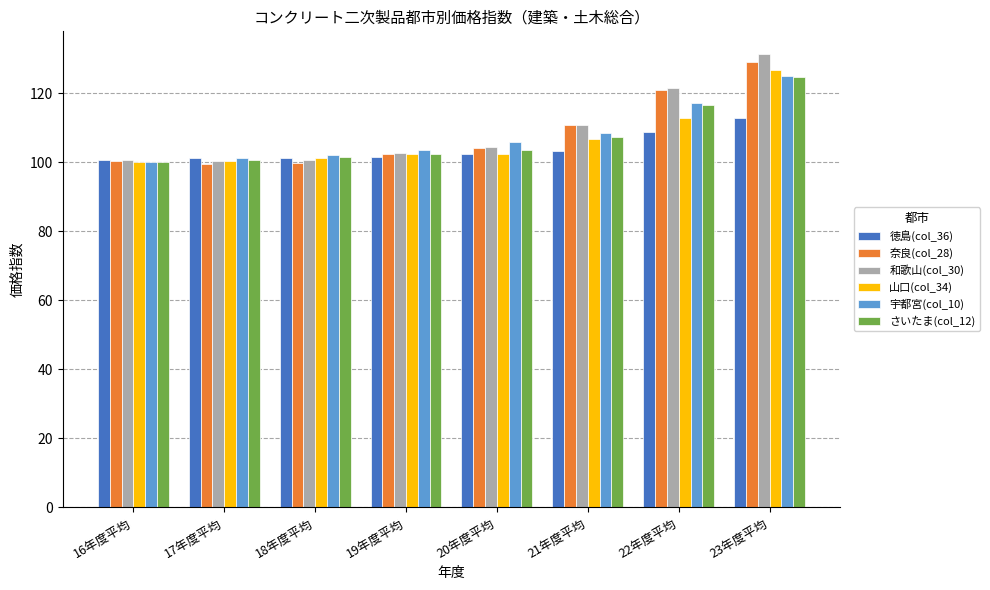

Is it true that 山口(col_34) equals 102.5 at 20年度平均?

True